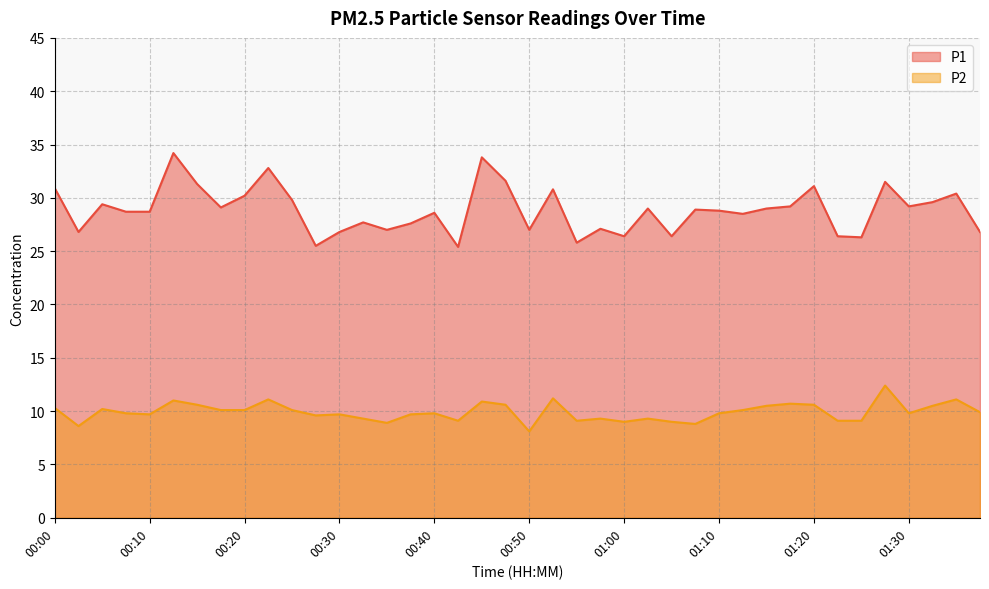

What position from the right is 00:47?

21